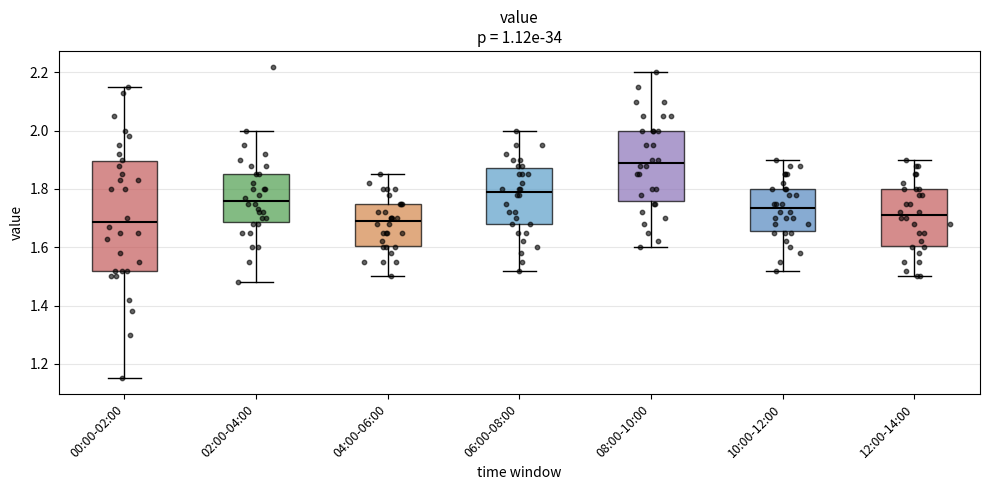

Which box is the tallest, from its lower edge to its upper edge?

00:00-02:00